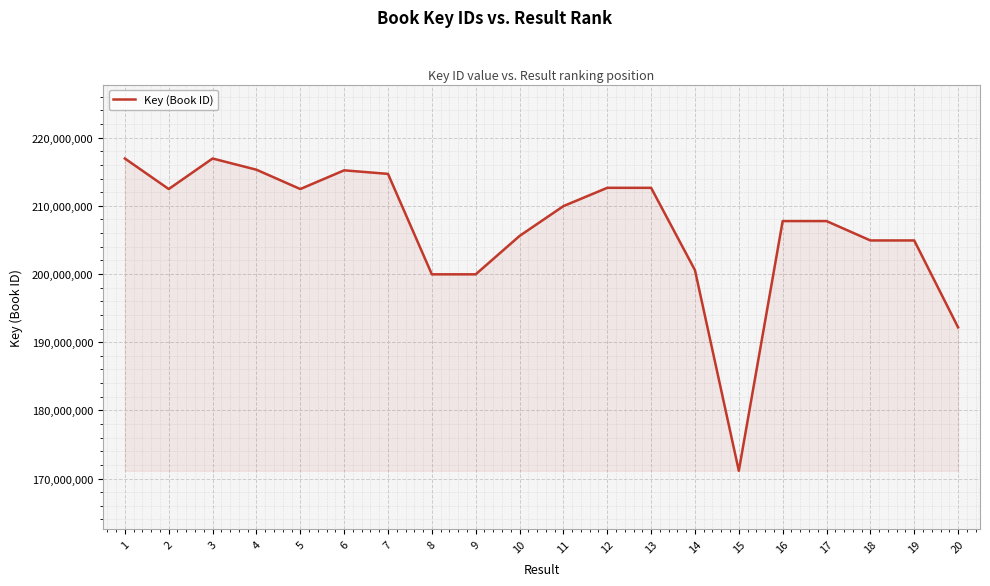

Approximately how many times larger is the value at 18 compared to 11?

1.0